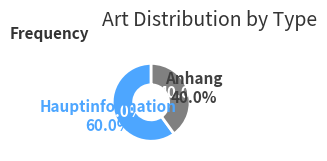

Between Hauptinformation and Anhang, which is larger?

Hauptinformation